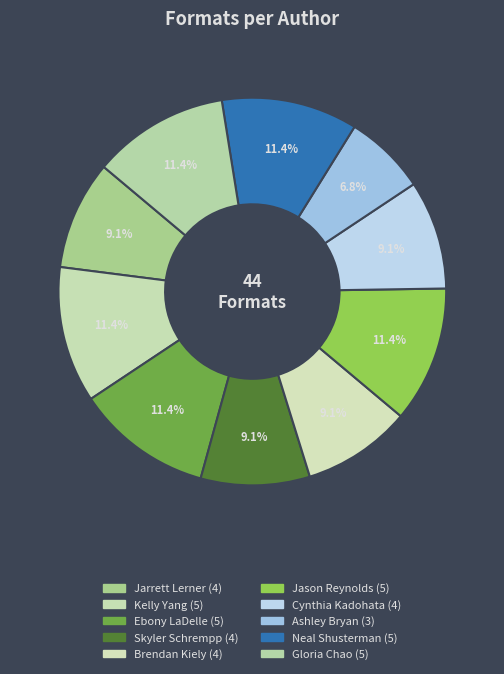

How many segments does this pie chart have?

10